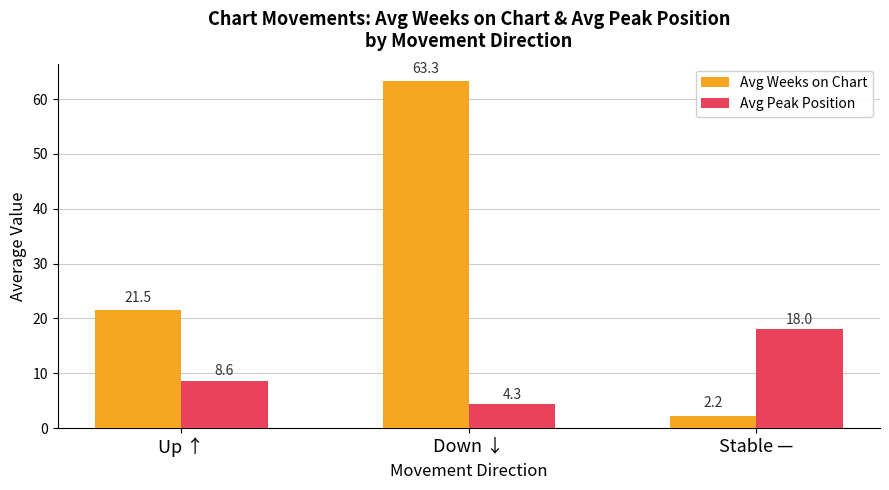

What is the label of the 2nd bar from the left?

Down ↓